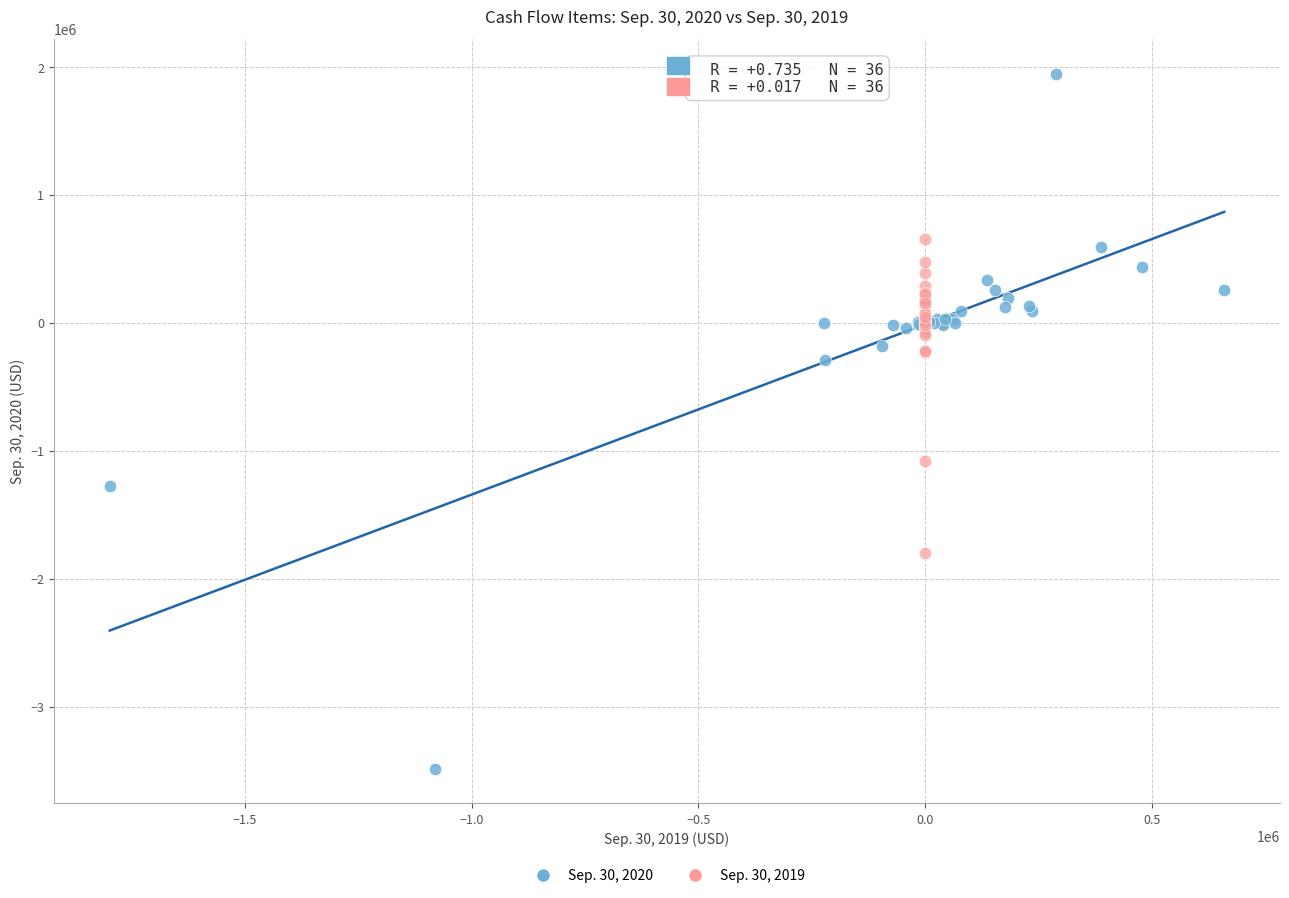

Which series has the largest Y range (max minus min)?

Sep. 30, 2020